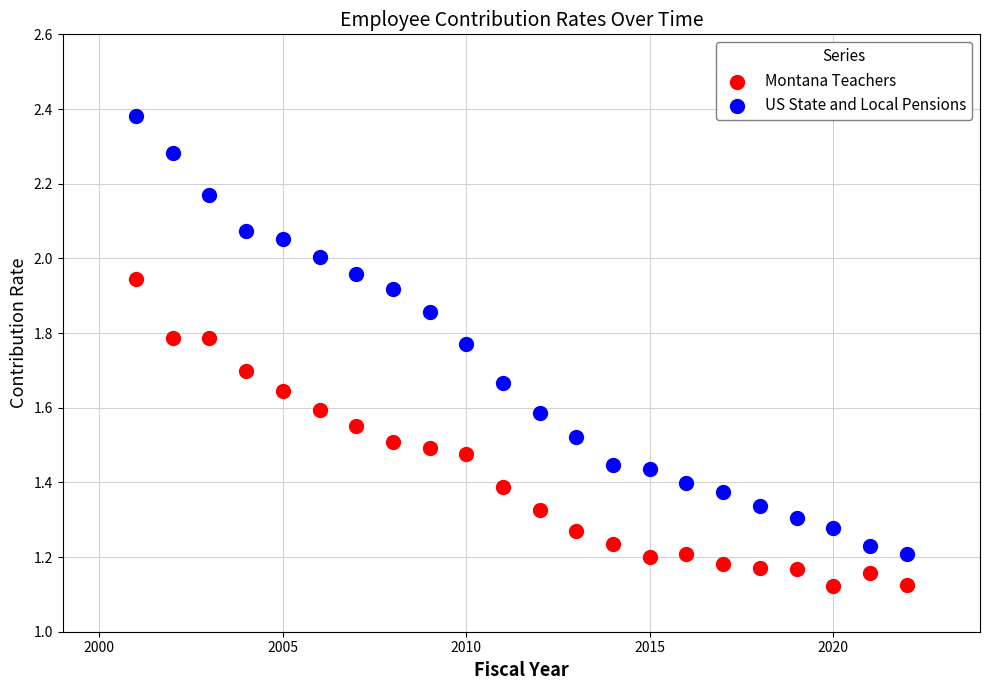

Which series contains the highest Y value?

US State and Local Pensions